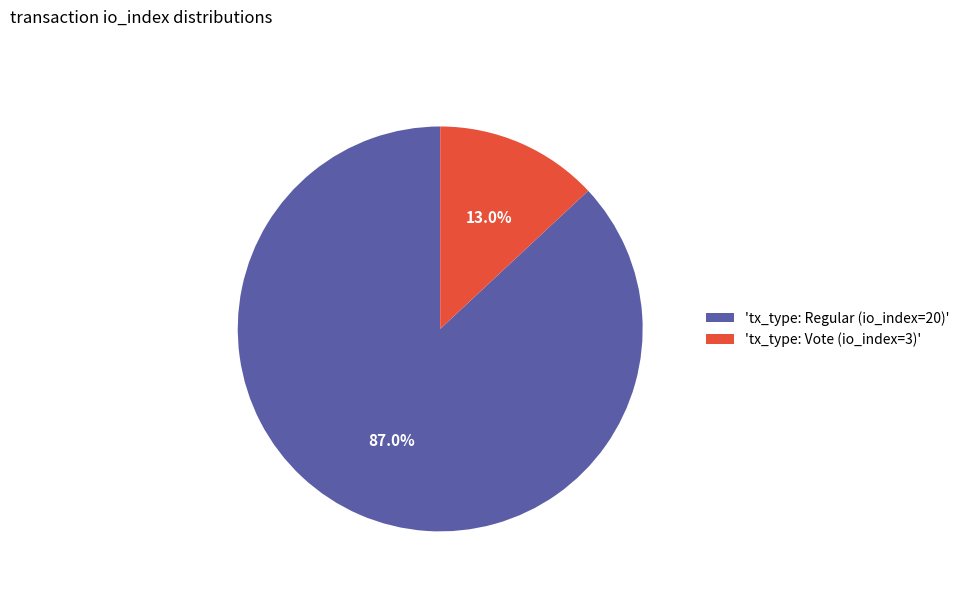

Is there any slice that represents more than half of the pie?

Yes